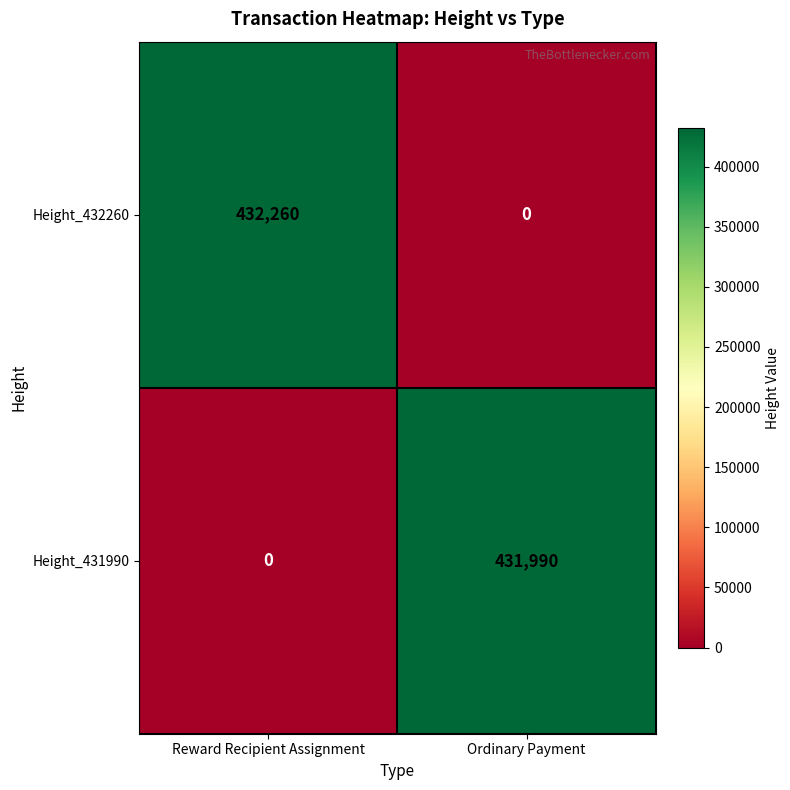

What is the sum of the Height_432260 values at Reward Recipient Assignment and Ordinary Payment?

432260